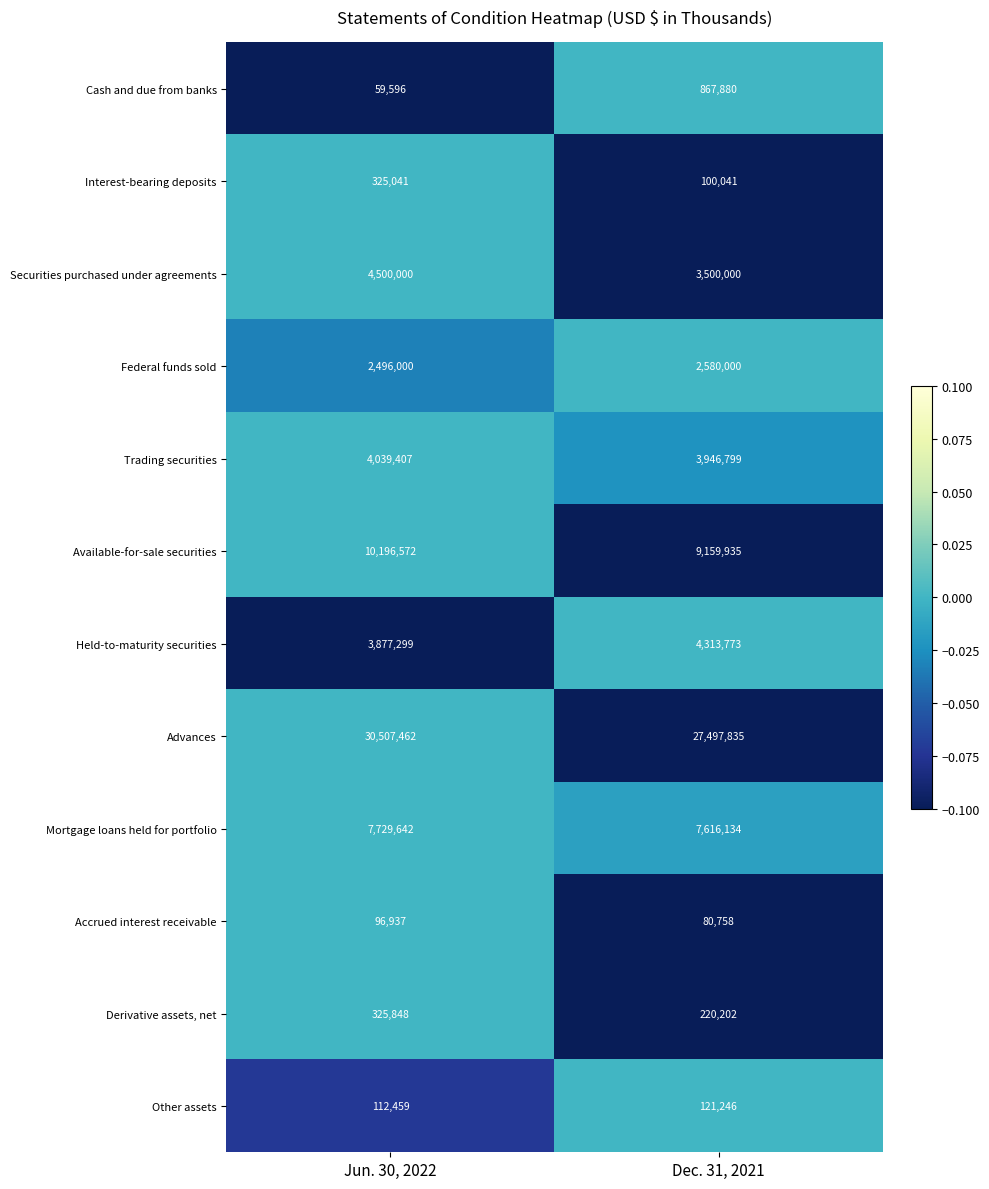

The Available-for-sale securities series shows 10196572 at Jun. 30, 2022. True or false?

True